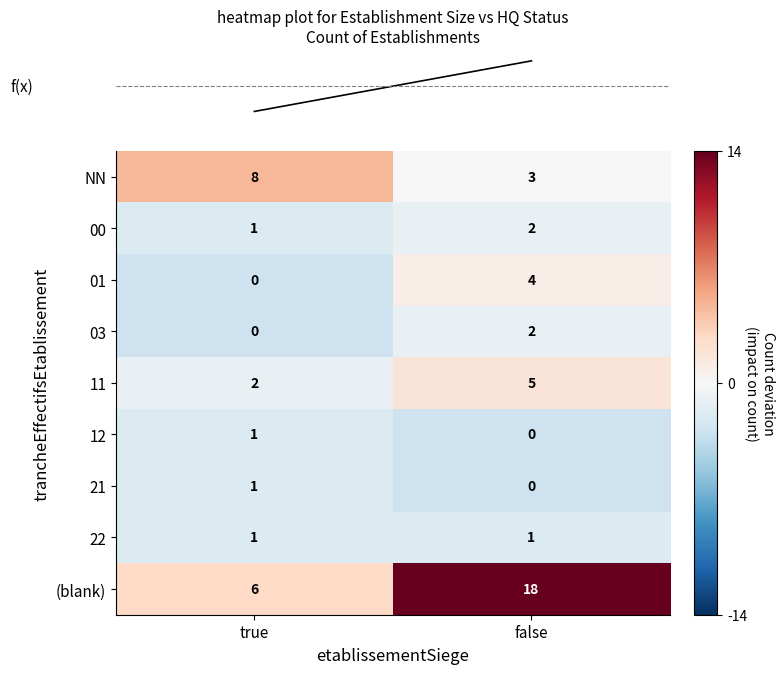

What is the highest value of the NN series?

8